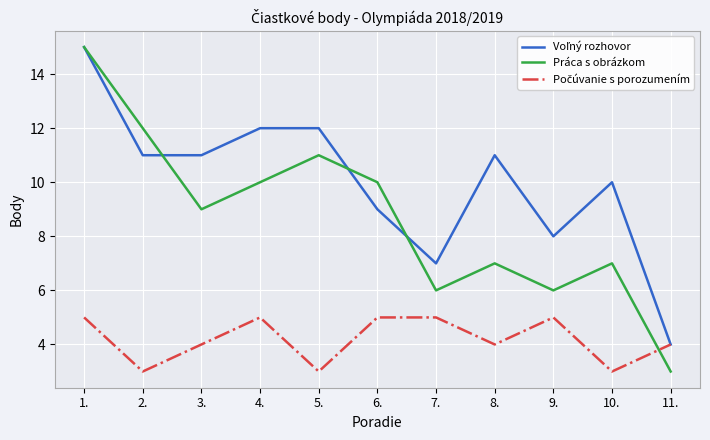

What is the highest value of the Práca s obrázkom series?

15